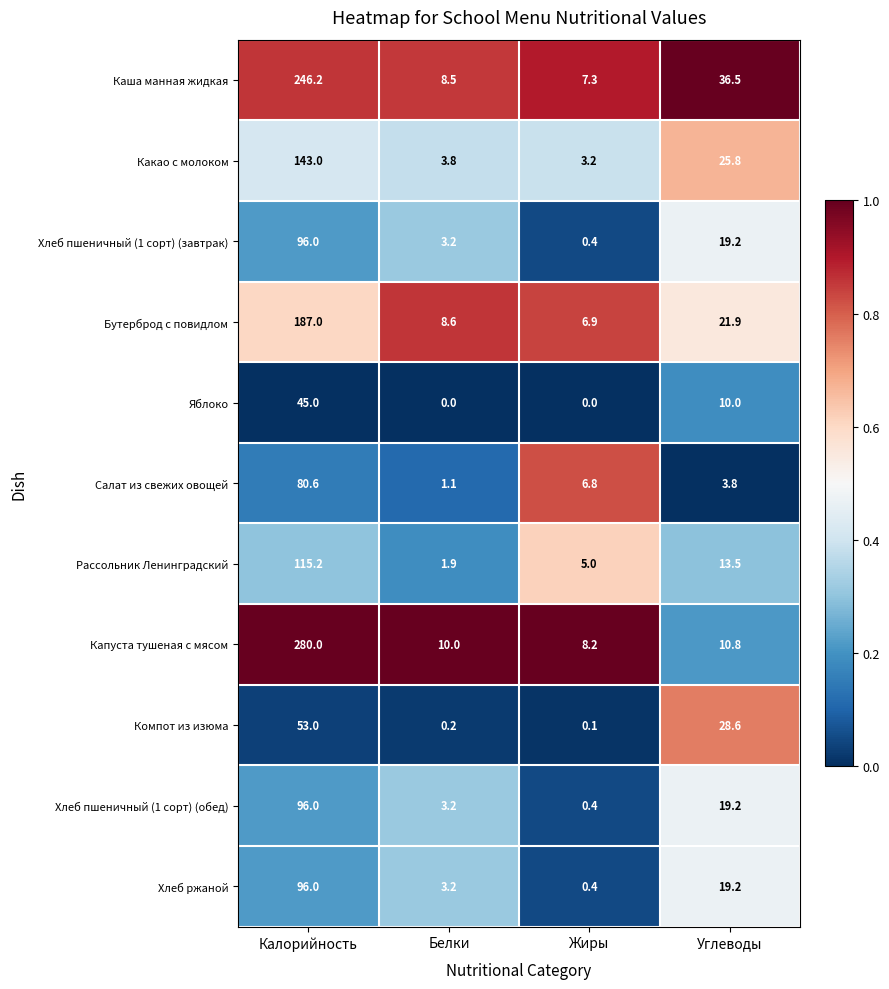

What is the difference between the maximum and minimum values in the Какао с молоком series?

139.8